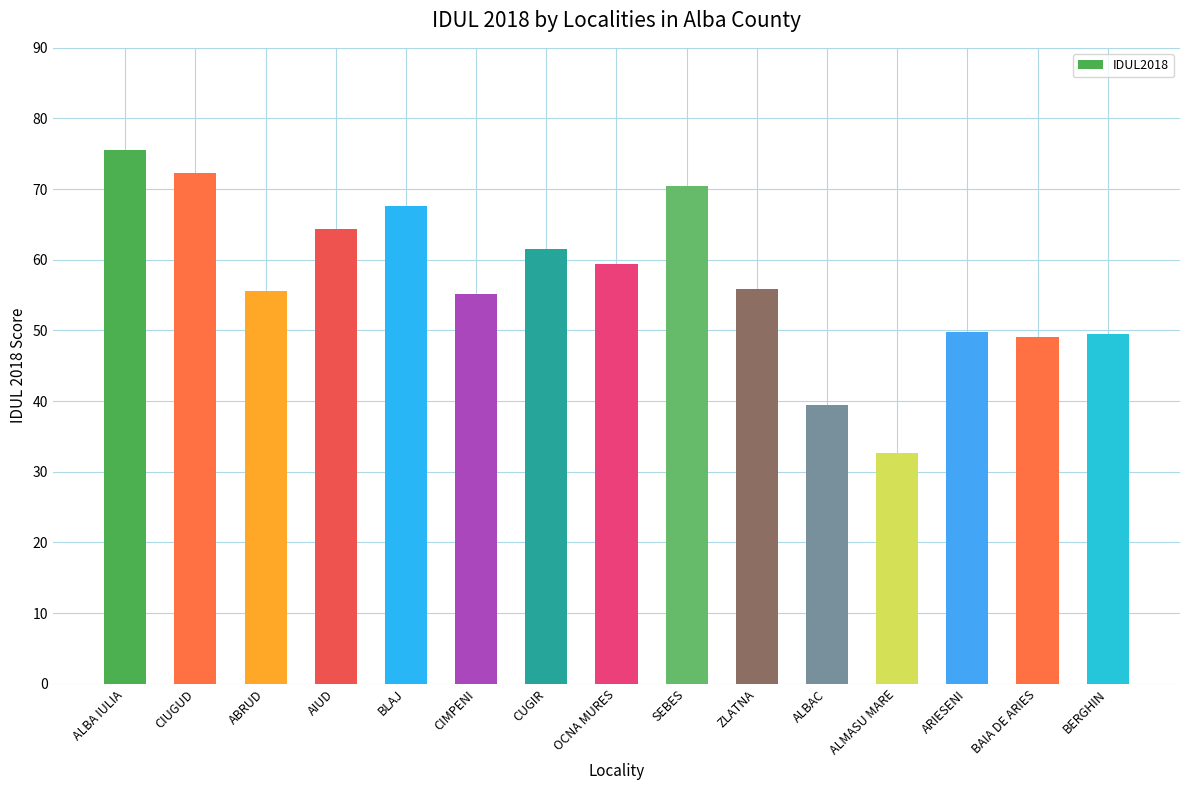

What position from the right is OCNA MURES?

8